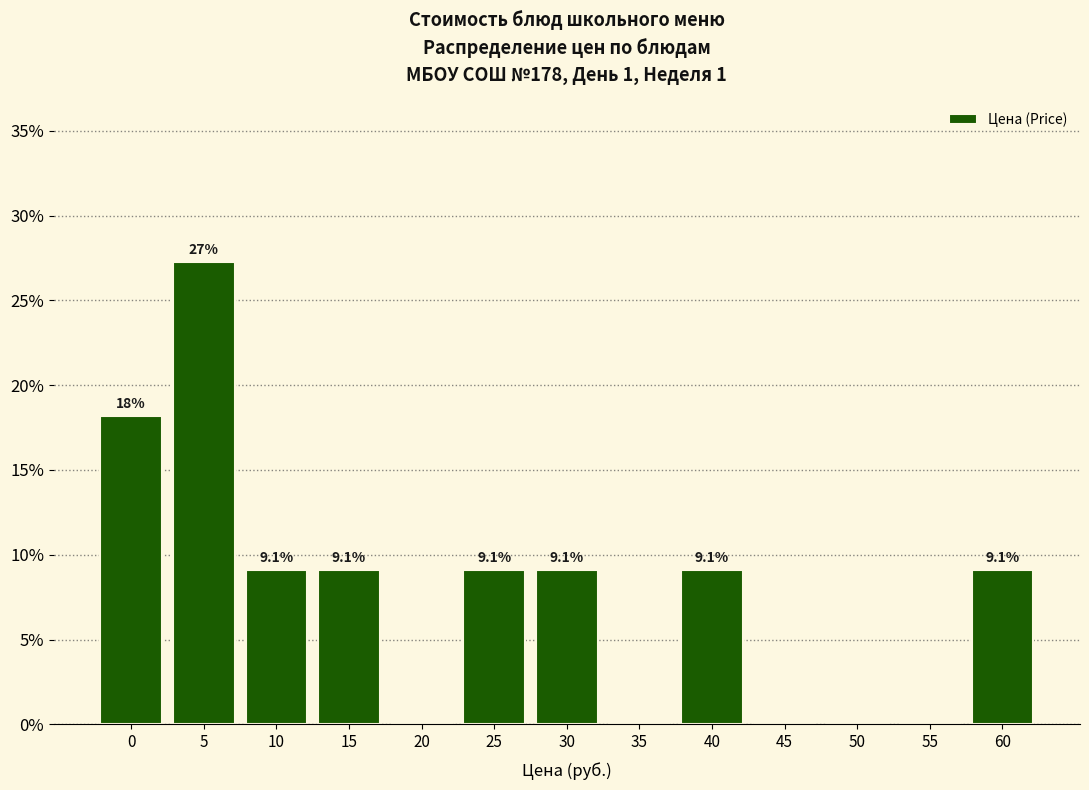

Reading right to left, what are all the values shown in this chart?

60=9.1	55=0.0	50=0.0	45=0.0	40=9.1	35=0.0	30=9.1	25=9.1	20=0.0	15=9.1	10=9.1	5=27.3	0=18.2